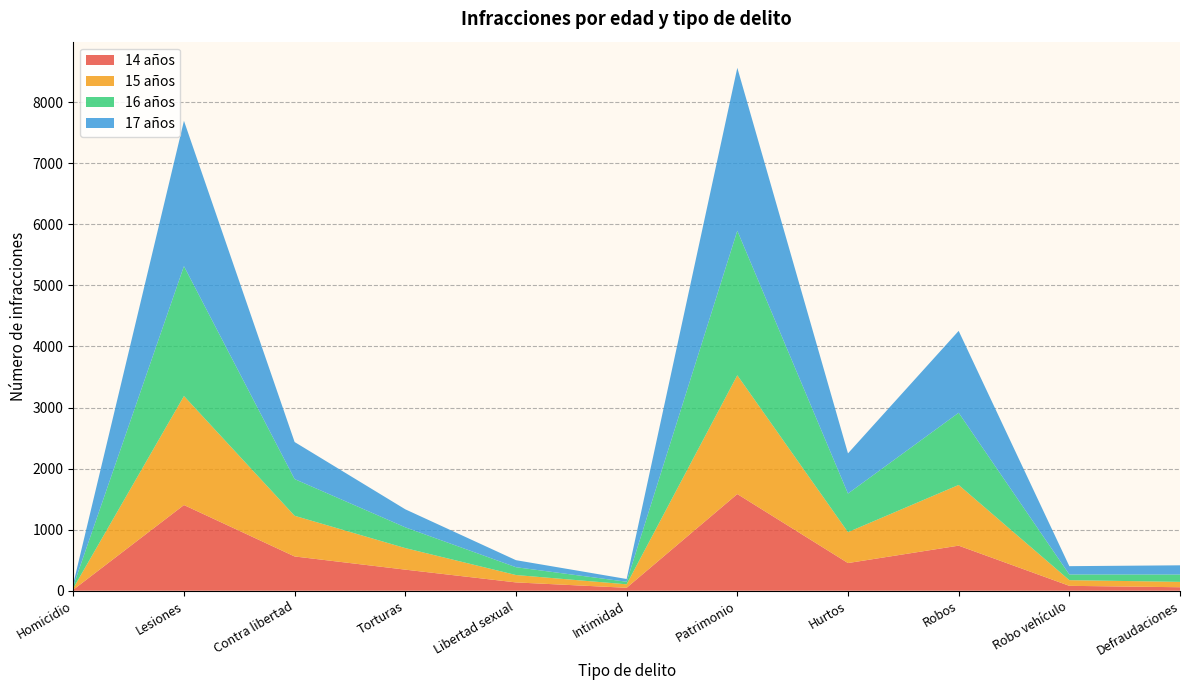

Reading left to right, what are all the values shown in this chart?

14 años: 16	1403	561	345	136	48	1583	453	738	80	57
15 años: 25	1785	666	353	121	57	1945	506	994	93	88
16 años: 35	2127	601	340	128	42	2367	632	1182	93	120
17 años: 38	2380	607	295	115	45	2668	658	1341	136	151